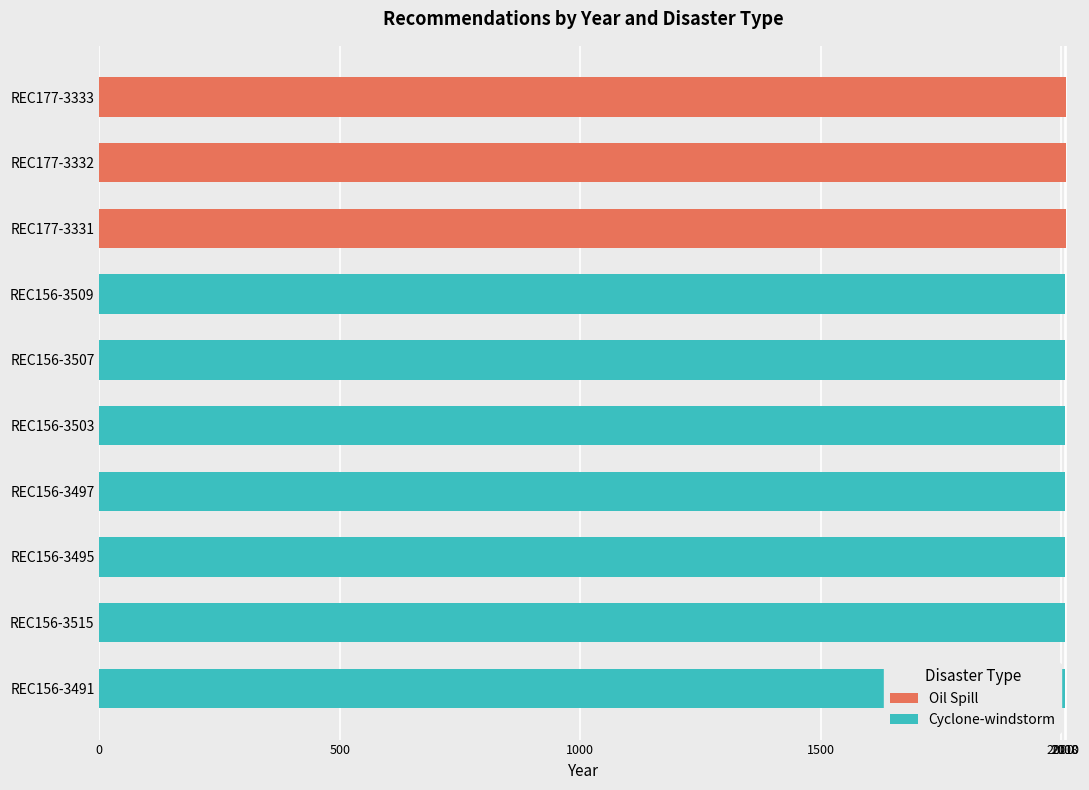

The Oil Spill series shows 0 at REC156-3503. True or false?

True